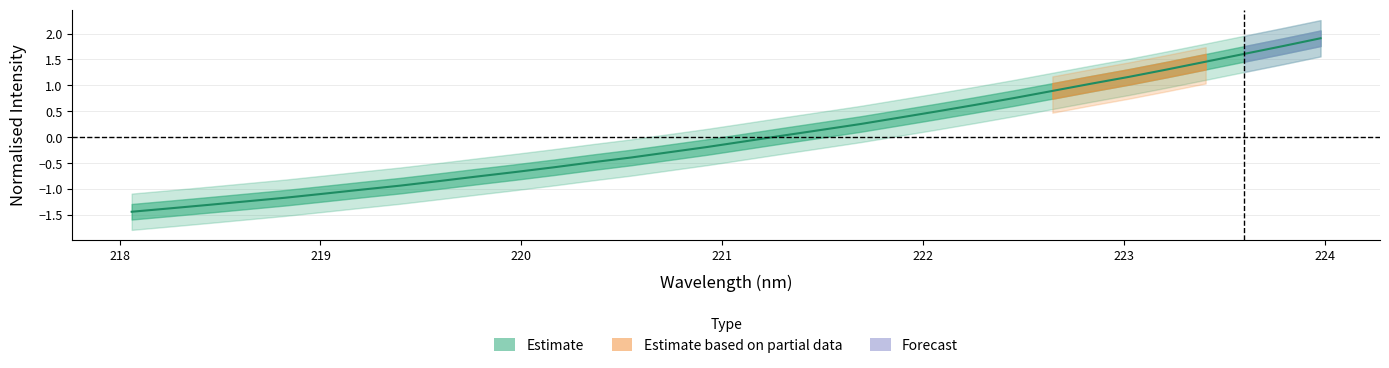

Reading left to right, list all the values displayed in this chart.

218.0596=-1.4	218.2508=-1.4	218.442=-1.3	218.6332=-1.2	218.8244=-1.2	219.0156=-1.1	219.2067=-1.0	219.3979=-0.9	219.589=-0.8	219.7801=-0.8	219.9712=-0.7	220.1623=-0.6	220.3533=-0.5	220.5444=-0.4	220.7354=-0.3	220.9264=-0.2	221.1174=-0.1	221.3083=0.0	221.4993=0.1	221.6902=0.3	221.8812=0.4	222.0721=0.5	222.263=0.6	222.4538=0.8	222.6447=0.9	222.8355=1.0	223.0264=1.2	223.2172=1.3	223.408=1.5	223.5987=1.6	223.7895=1.8	223.9802=1.9